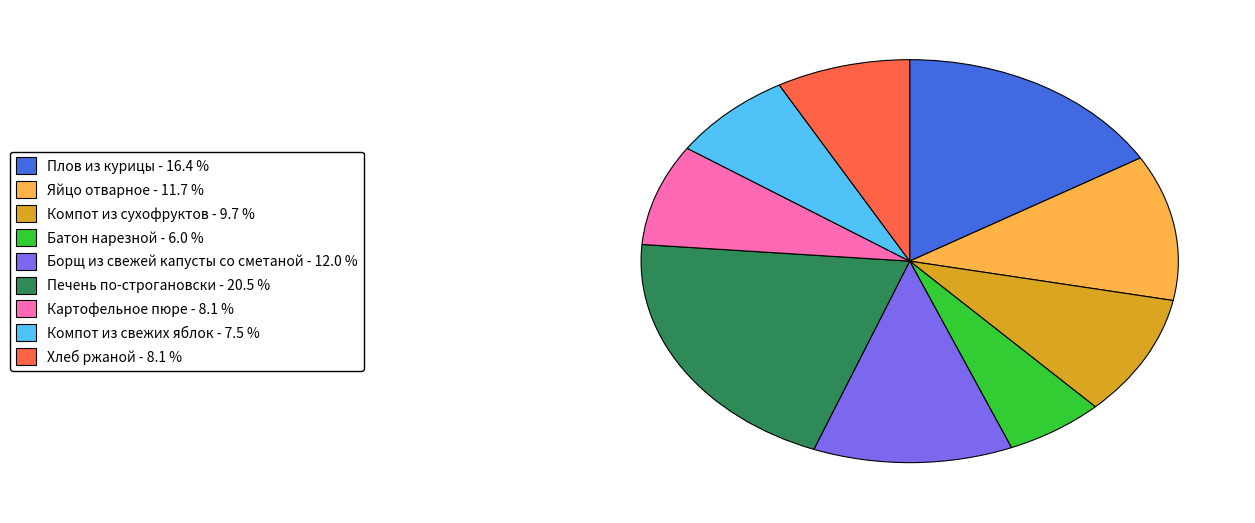

Does Компот из свежих яблок represent more than half of the total?

No